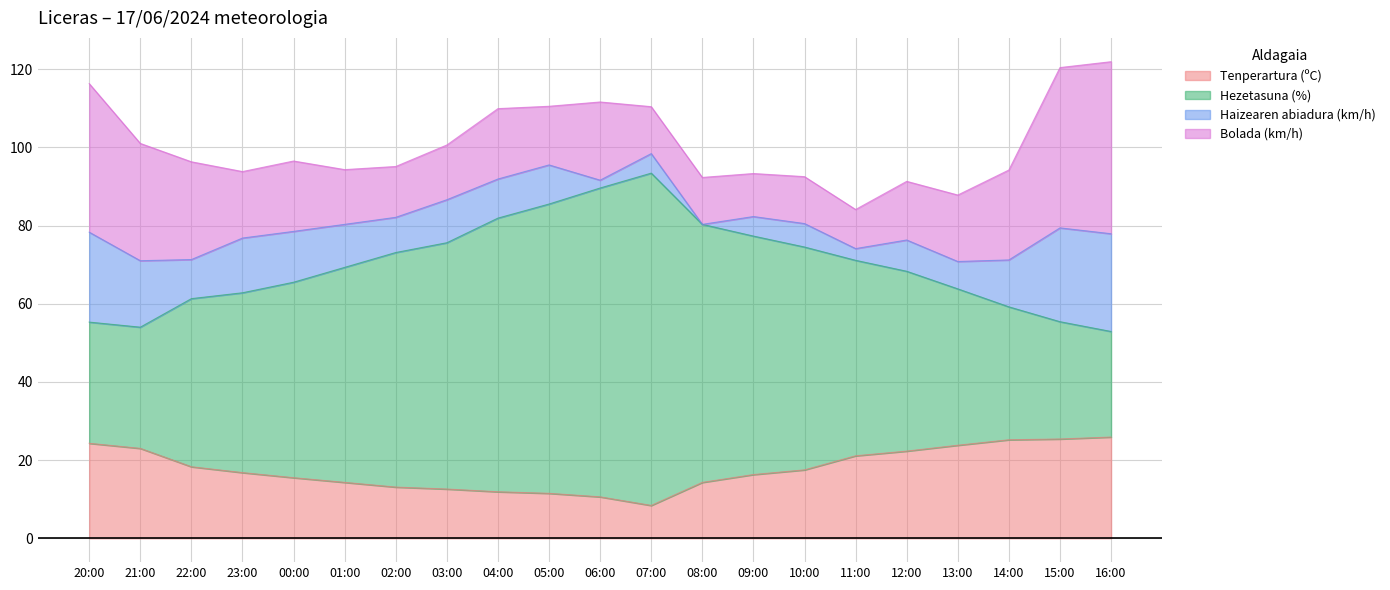

Which series has the largest range (max minus min)?

Hezetasuna (%)